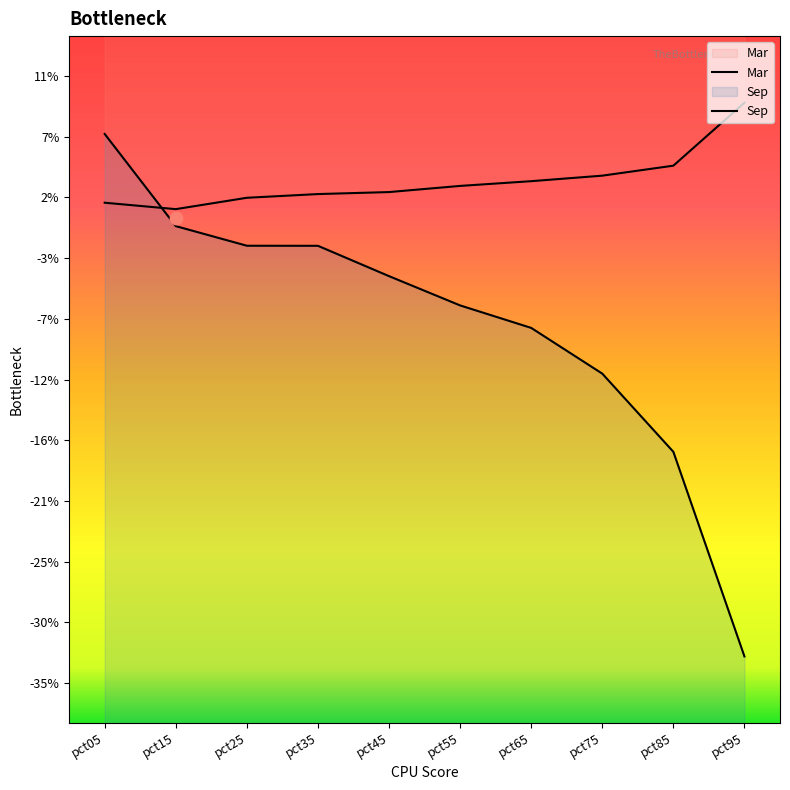

Is the value of Sep at pct95 greater than the value of Mar at pct25?

No